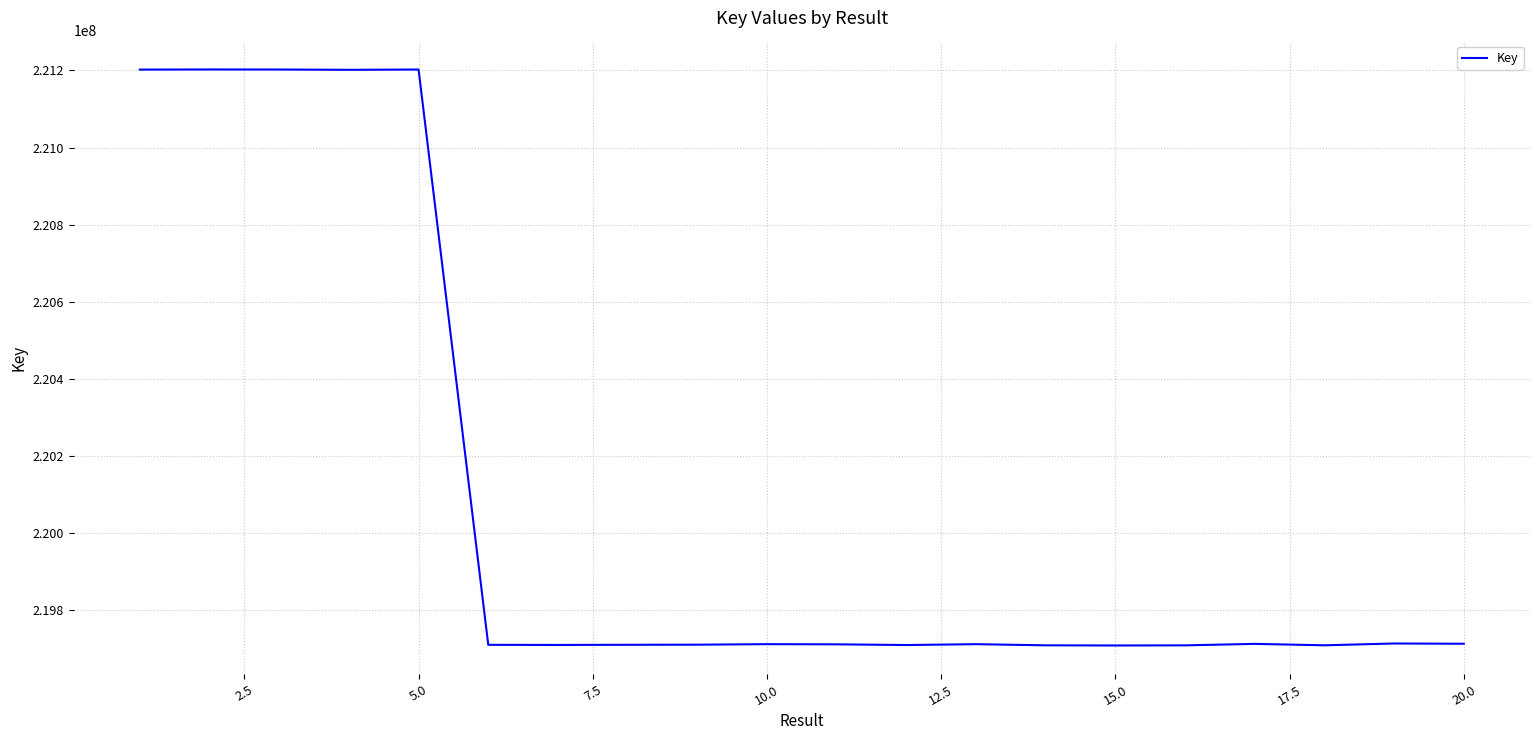

True or false: there are more than 2 points higher than both neighbors.

True